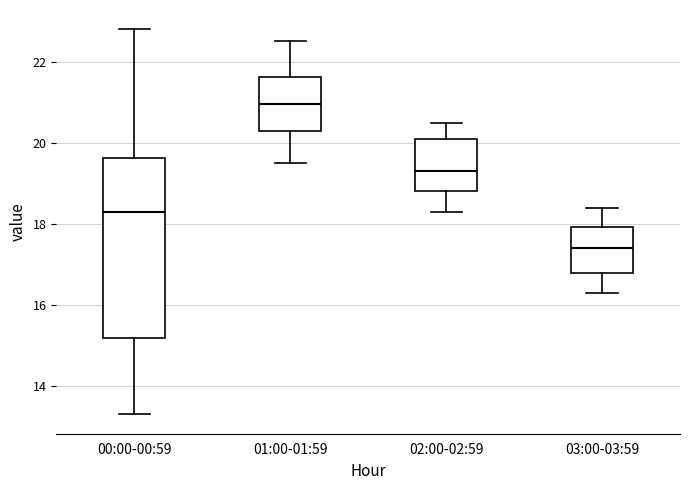

Which box has the lowest median line?

03:00-03:59